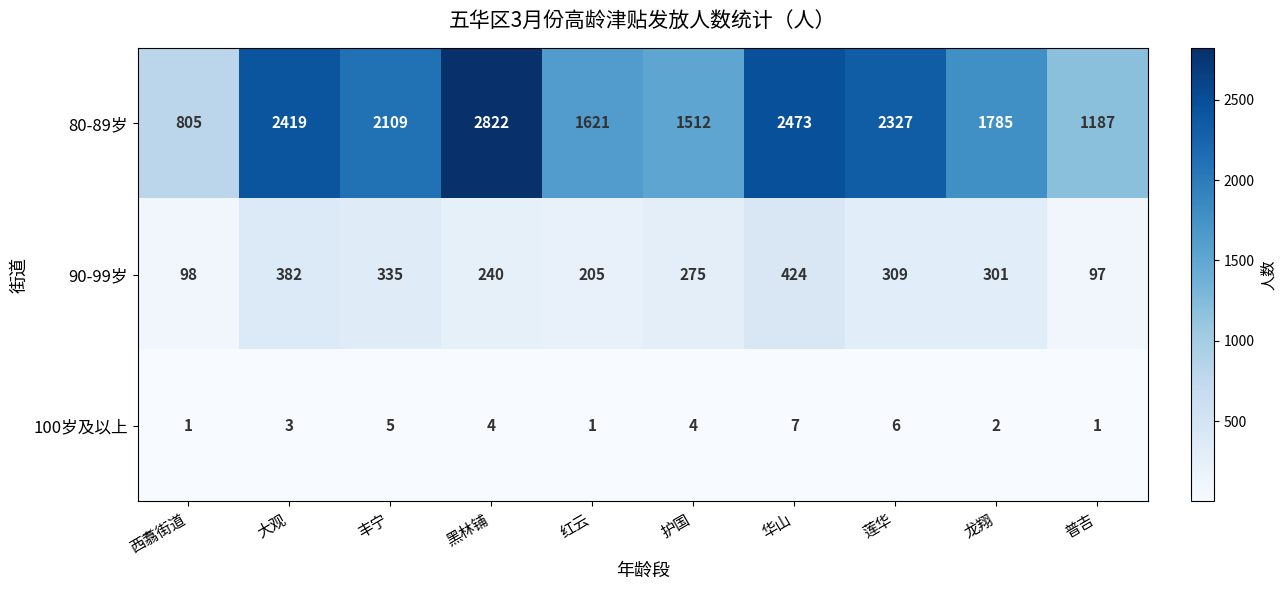

What is the sum of all 80-89岁 values?

19060